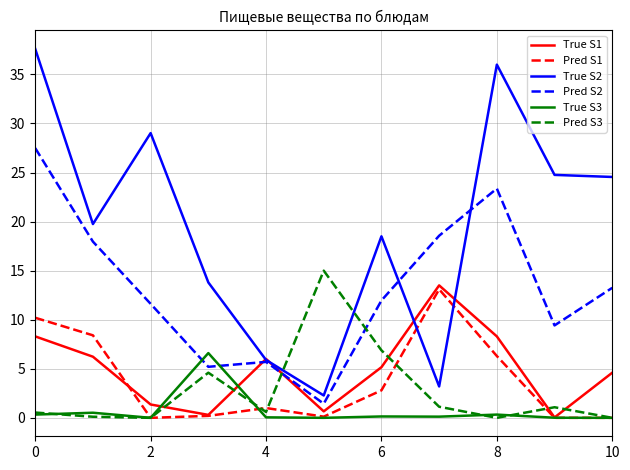

What is the lowest value of the True S2 series?

2.3